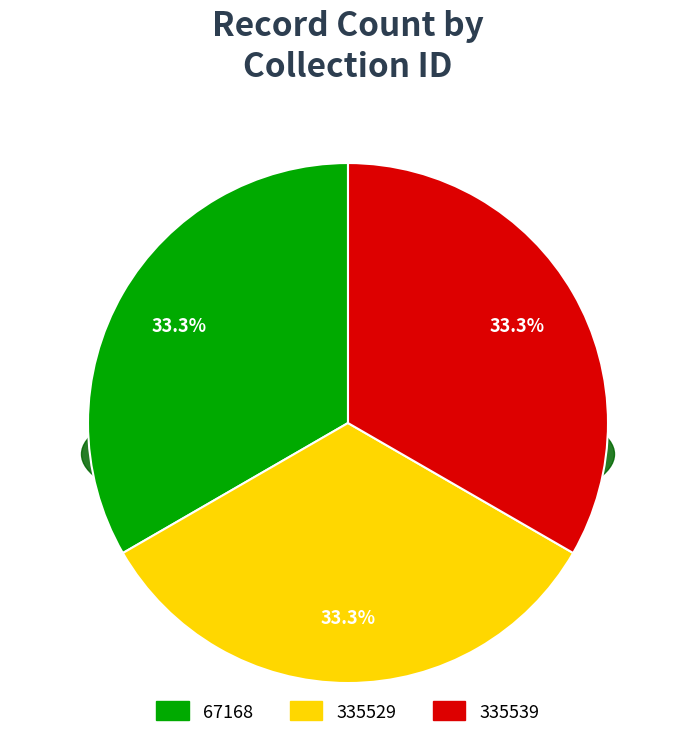

Count the number of slices in the pie.

3